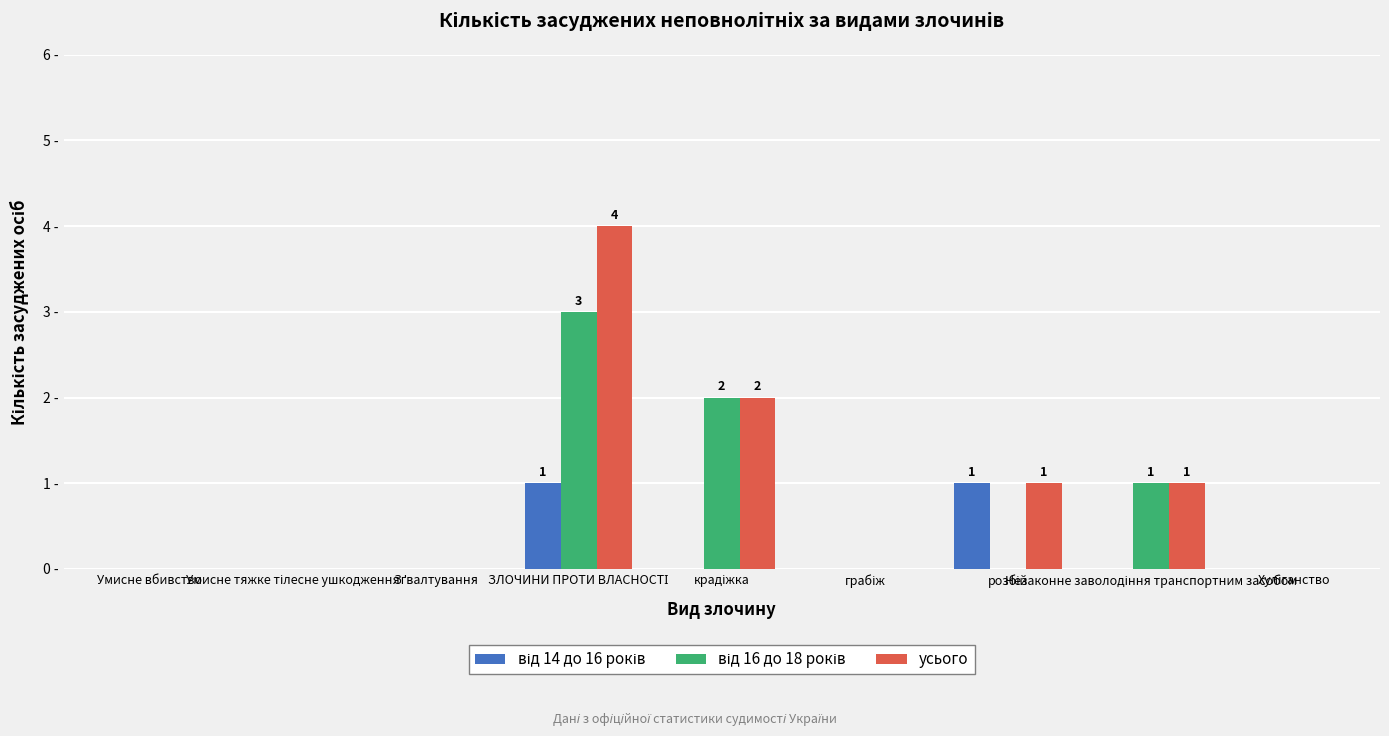

Does the chart contain stacked bars?

No